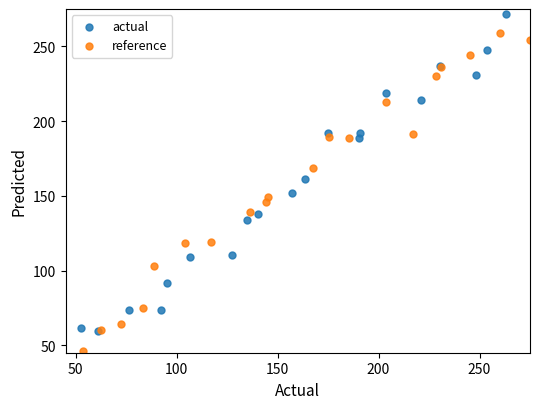

Which series contains the highest Y value?

actual